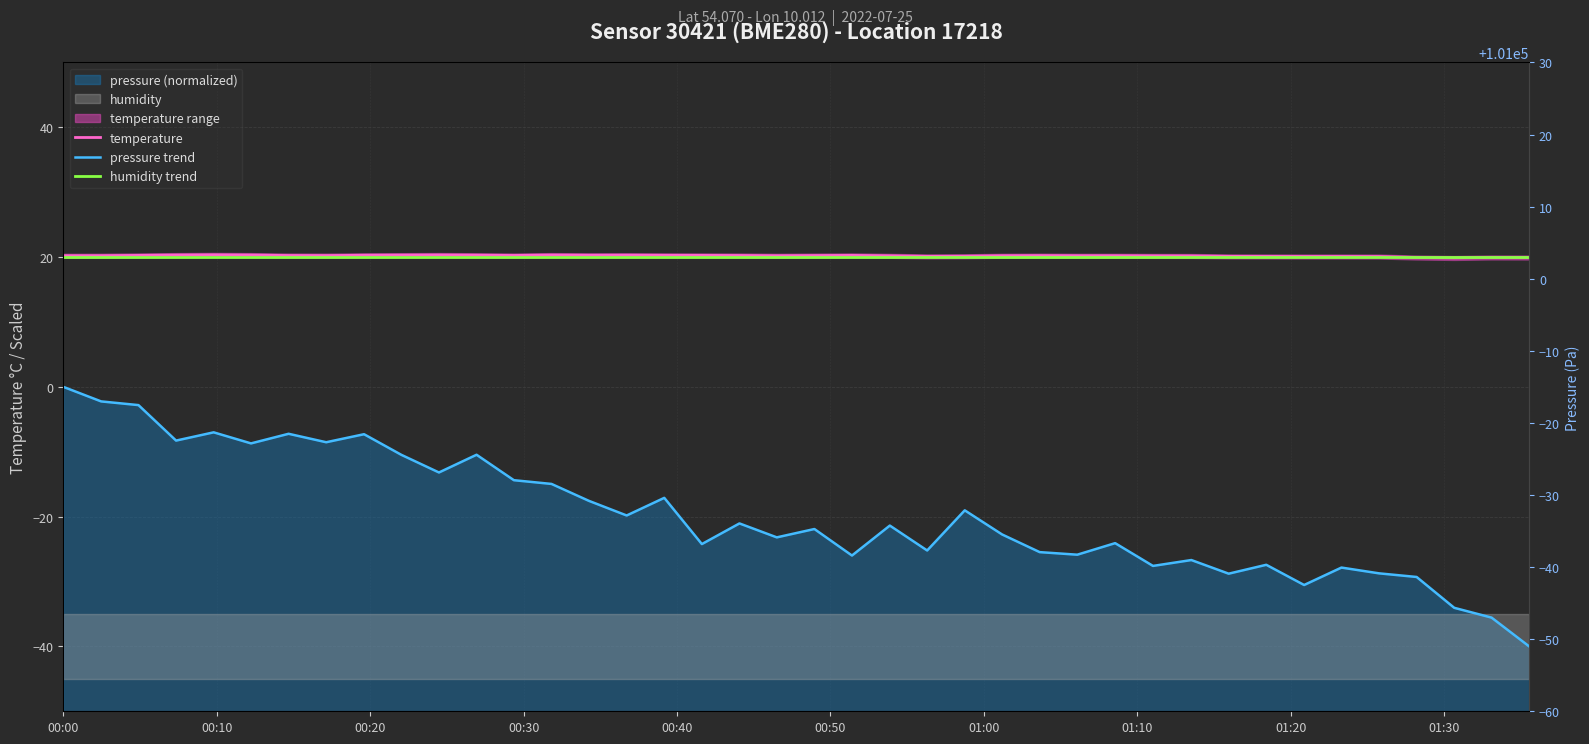

What is the difference between the second highest and second lowest values in the temperature series?

0.4